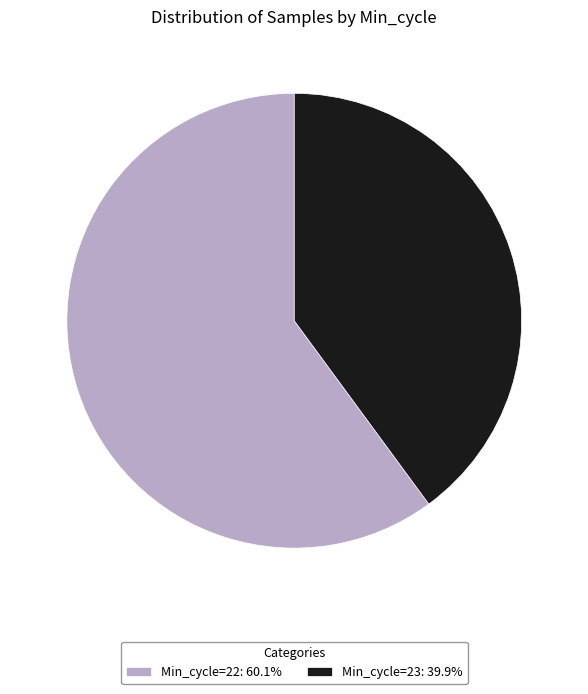

Approximately how many times larger is the value at Min_cycle=22: 60.1% compared to Min_cycle=23: 39.9%?

1.5